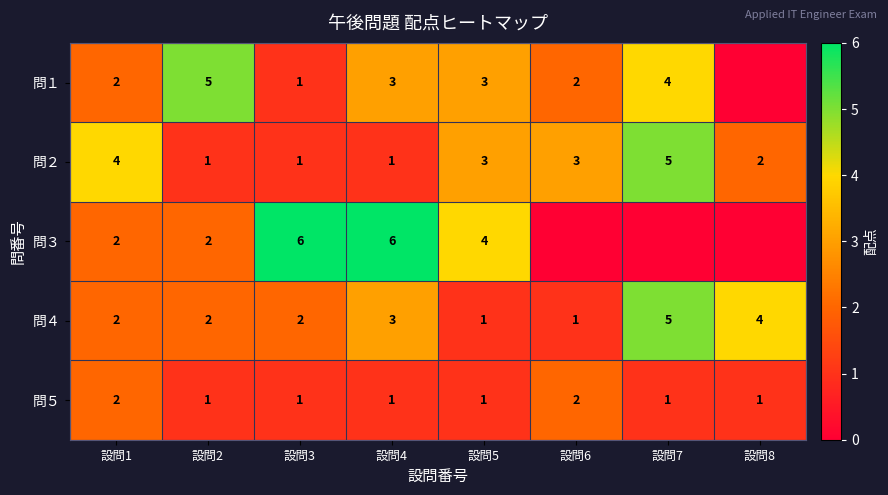

What is the total value across all series at 設問2?

11